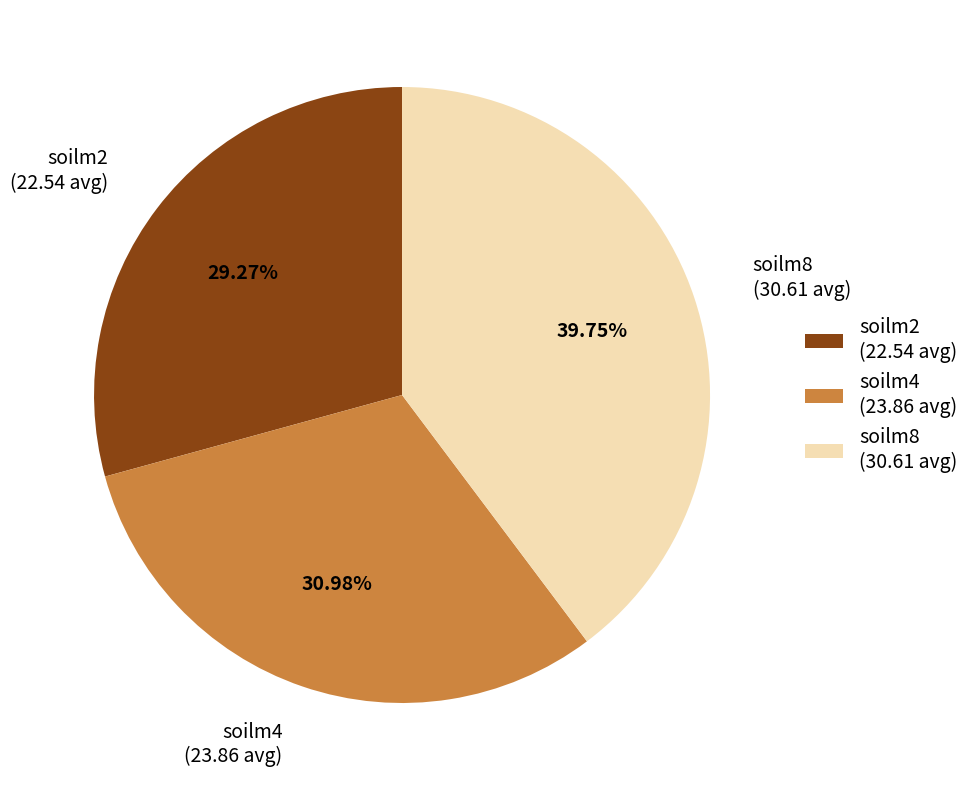

Which has a higher value, soilm2 or soilm8?

soilm8